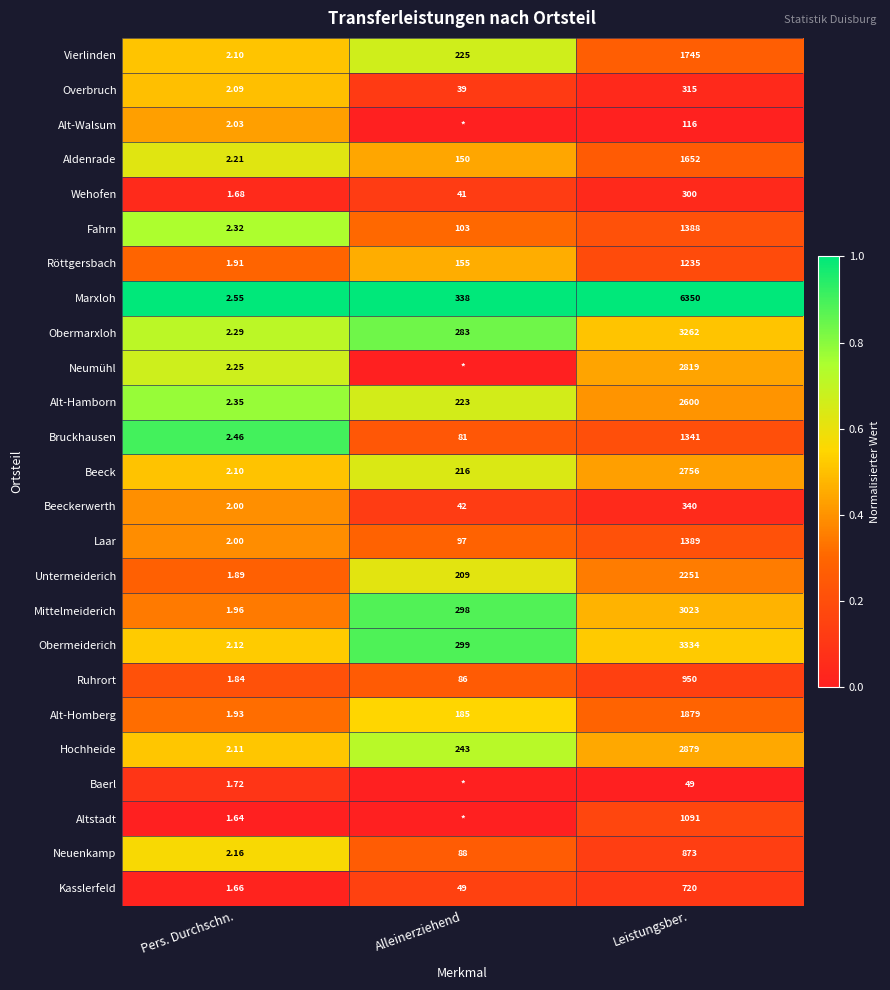

Which category has the highest value in the Neuenkamp series?

Leistungsber.